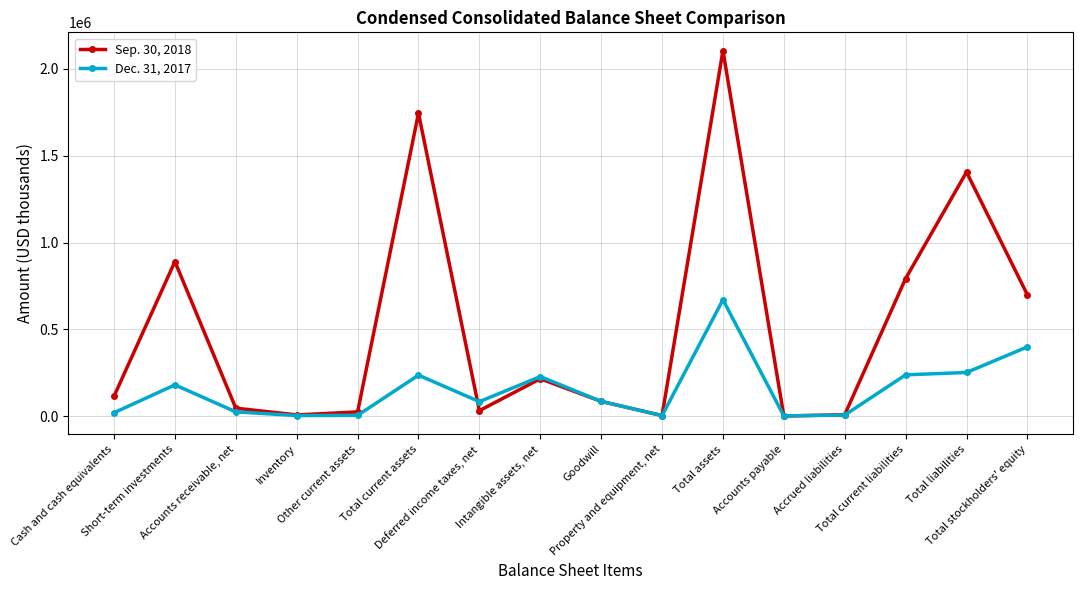

Which series ends up on top after the final intersection of Sep. 30, 2018 and Dec. 31, 2017?

Sep. 30, 2018